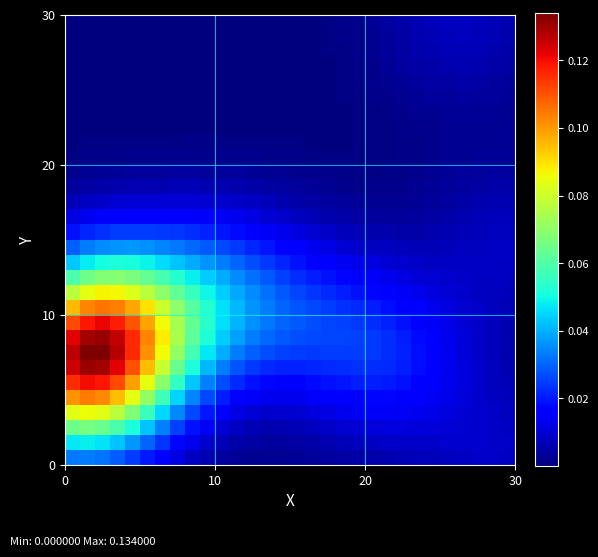

What is the greatest value displayed?

0.1